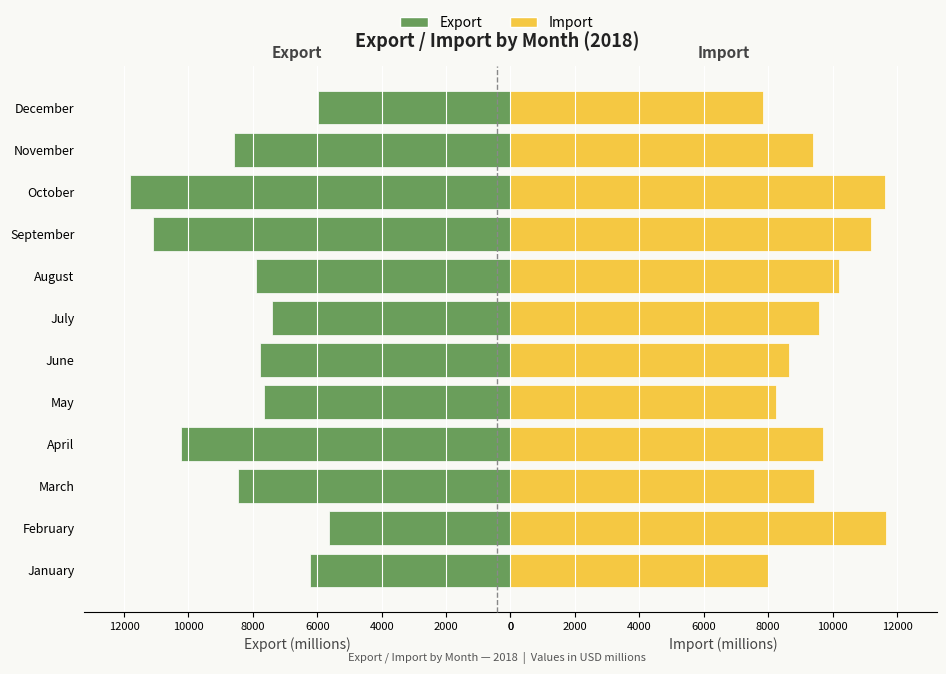

What is the difference between the maximum and minimum values in the Export series?

6169.0